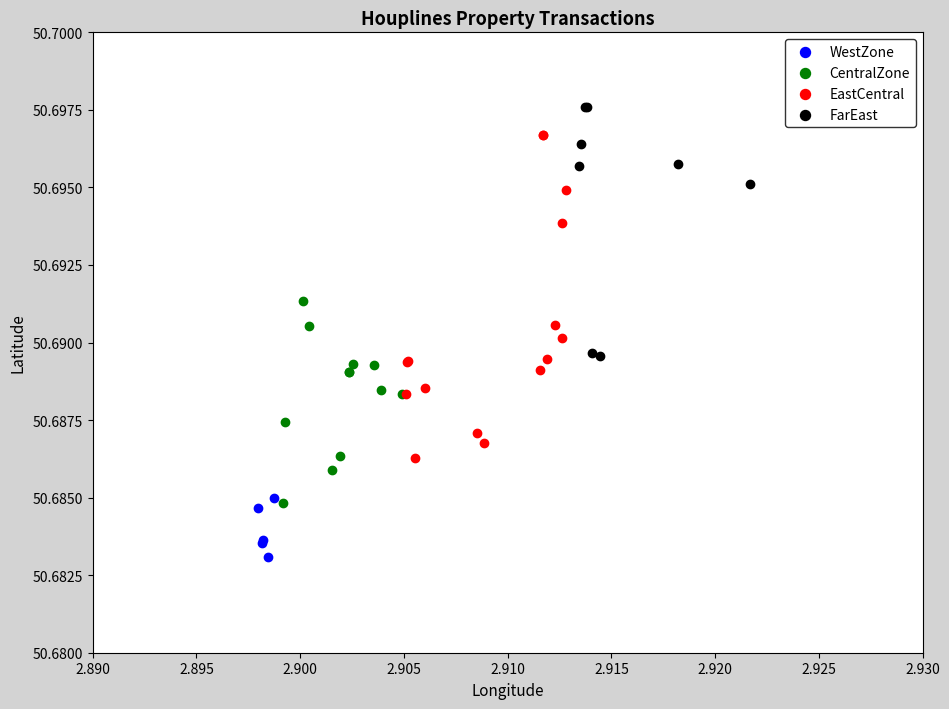

Which series reaches the maximum Y coordinate?

FarEast